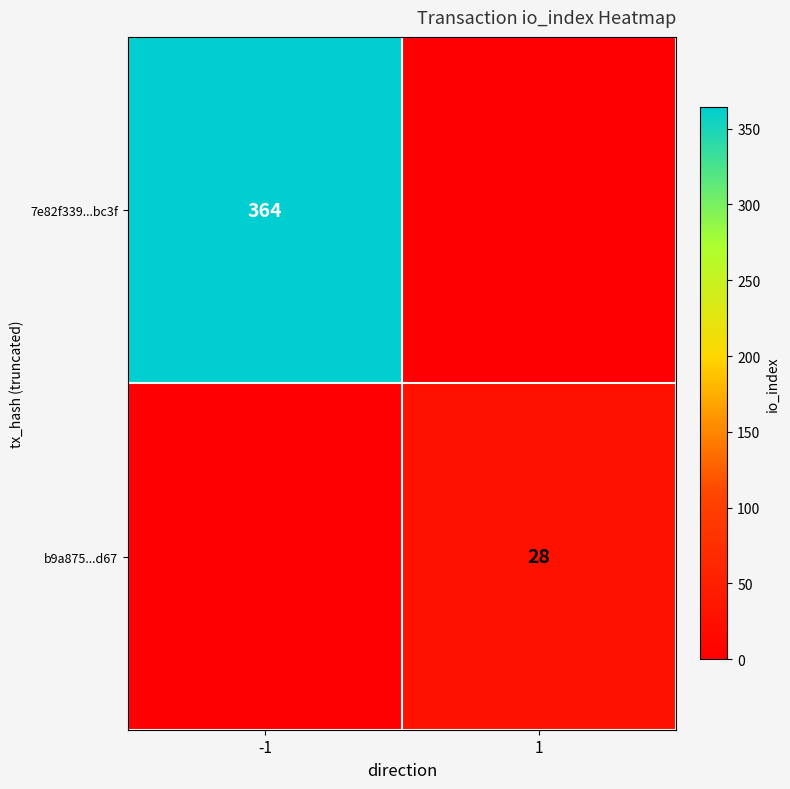

True or false: b9a875...d67 has a value of 14 at 1.

False